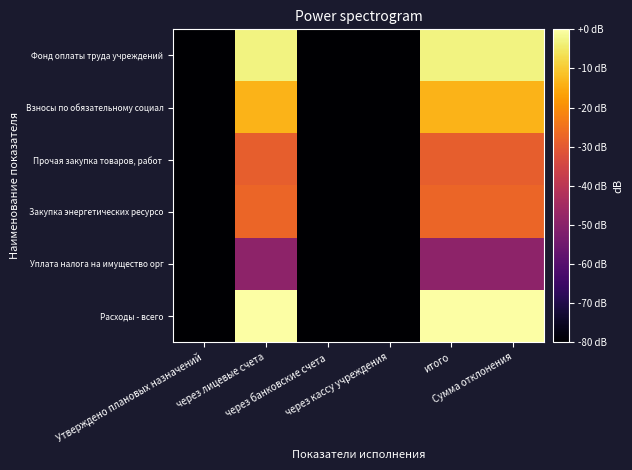

Which series has the widest spread of values?

Расходы - всего